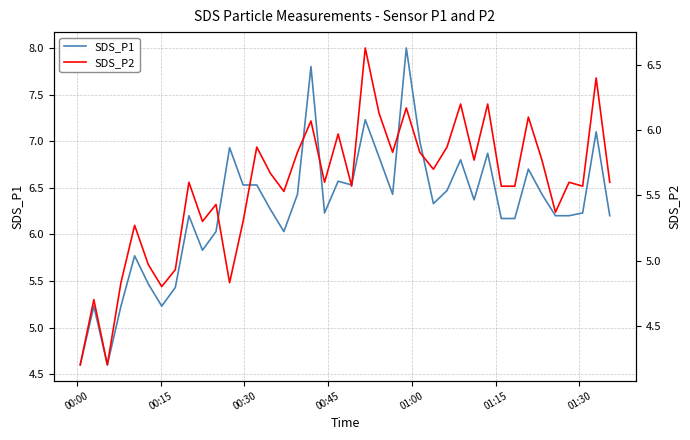

What is the highest value of the SDS_P1 series?

8.0